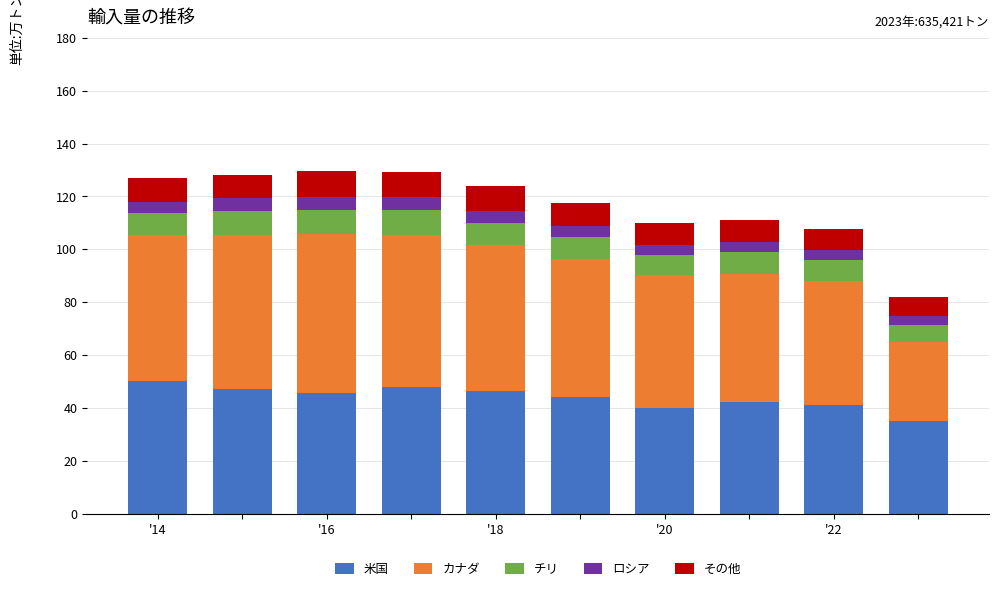

What is the value of the 米国 bar at the 8th from the left?

42.3